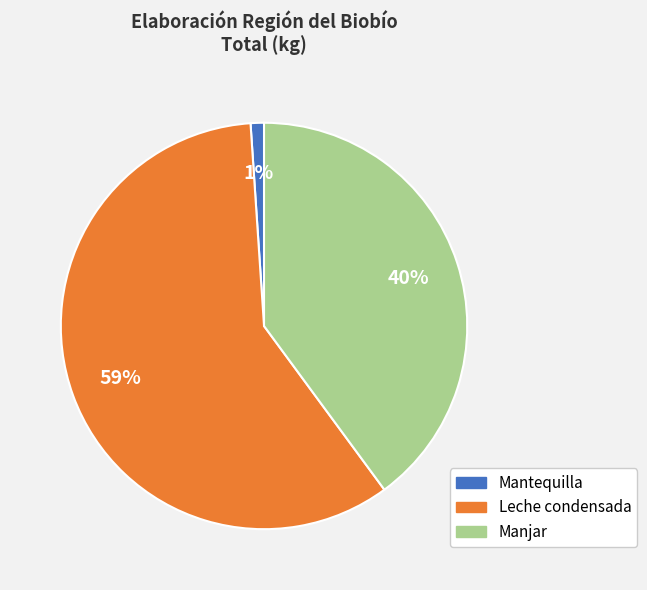

Rank the categories by value from highest to lowest.

Leche condensada, Manjar, Mantequilla